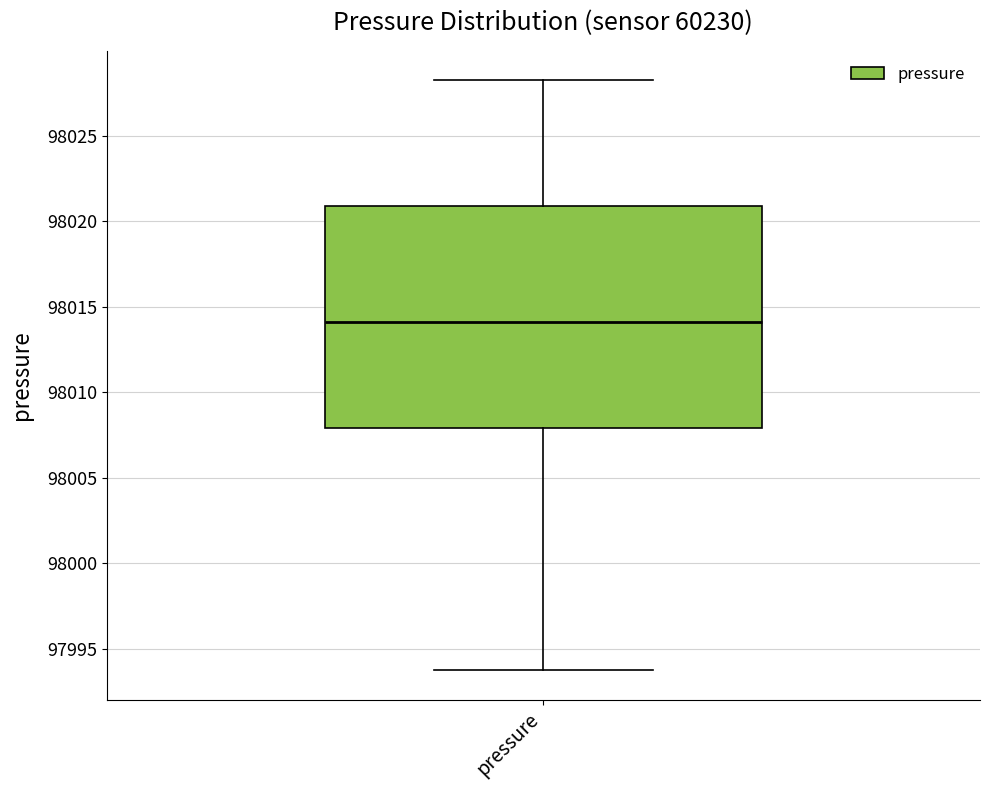

Read this box plot against the y-axis: the position of the median line, the range covered by the box, and the ends of both whiskers. The values are not printed on the chart, so give them approximately, as read against the axis.

median 98014.0, box 98008.0 to 98021.0, whiskers 97994.0 to 98028.5